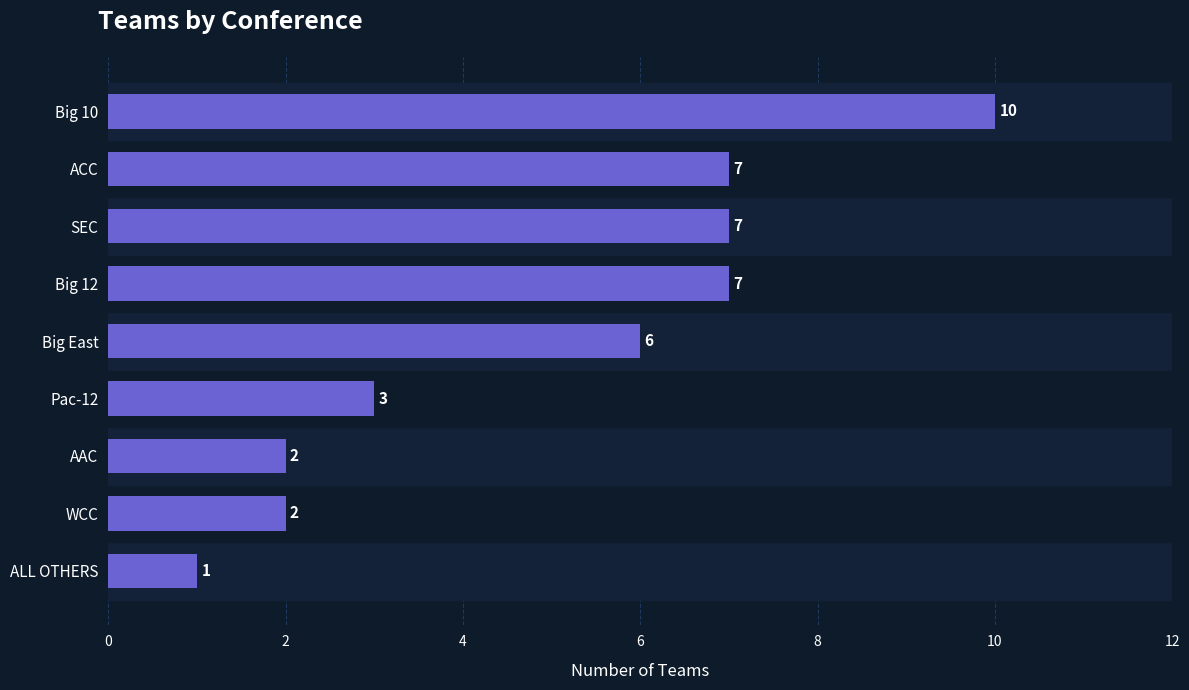

What is the sum of all values?

45